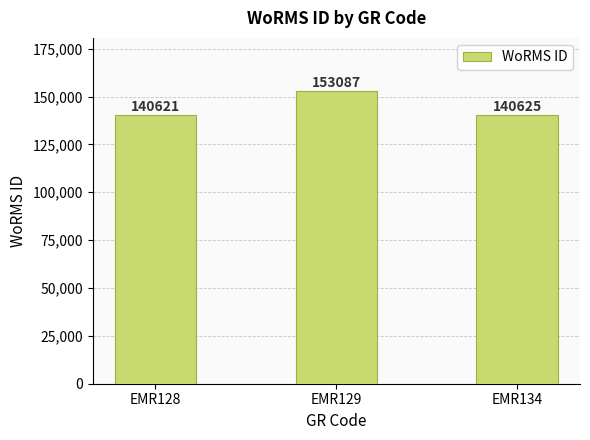

Reading right to left, transcribe all the data shown in this chart.

140625	153087	140621